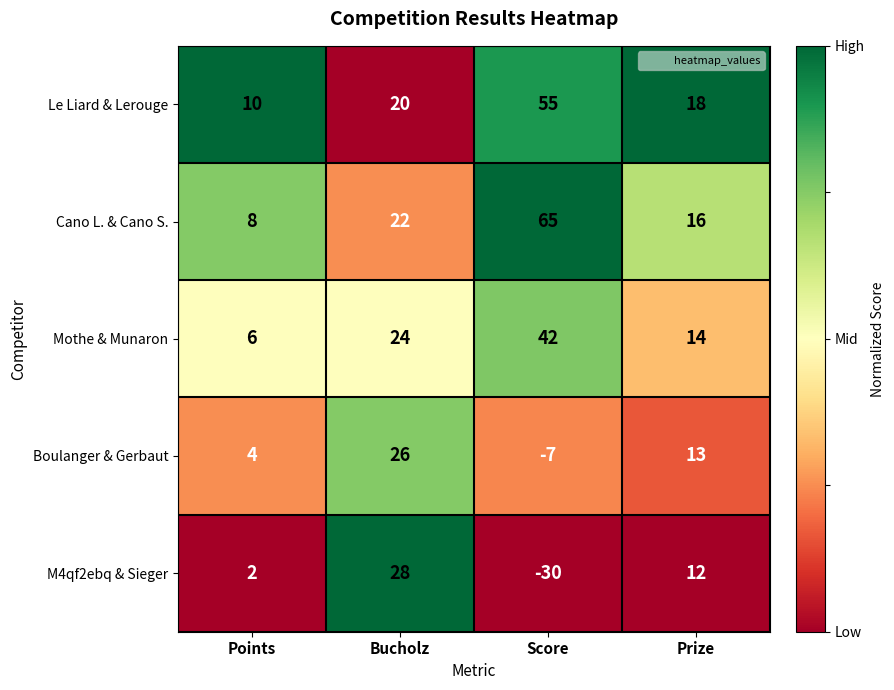

What is the total value across all series at Score?

125